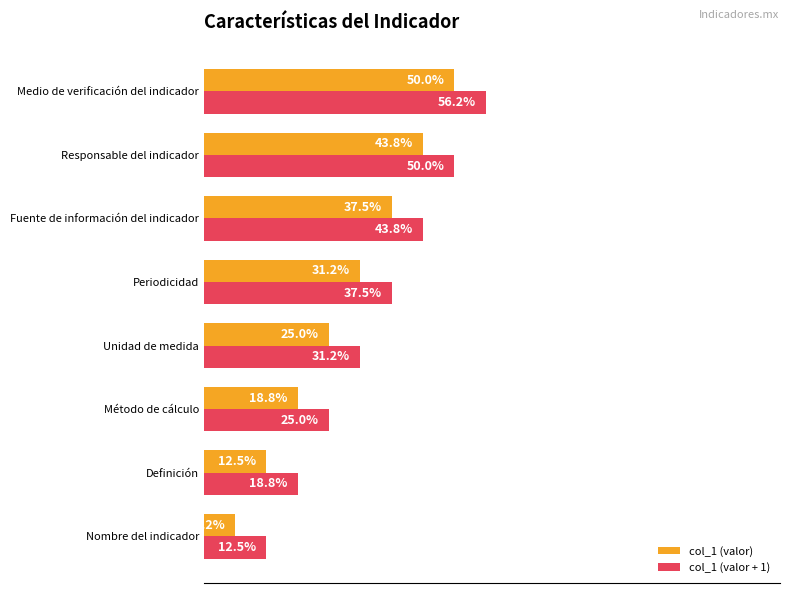

Is the value of col_1 (valor) at Método de cálculo greater than the value of col_1 (valor + 1) at Responsable del indicador?

No